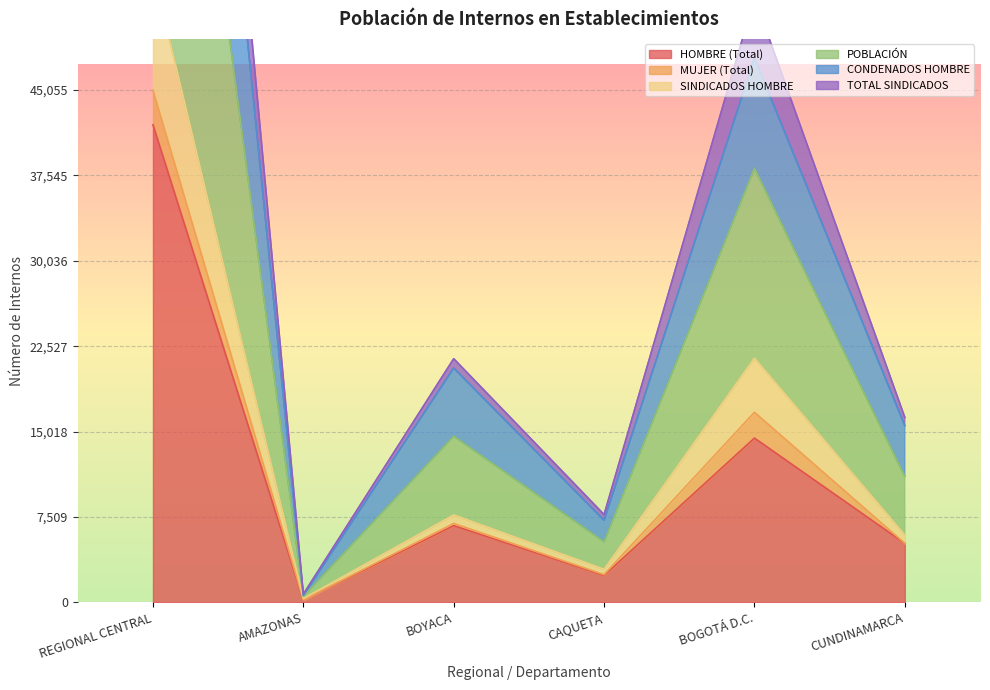

At which category does HOMBRE (Total) reach its first local peak?

BOYACA